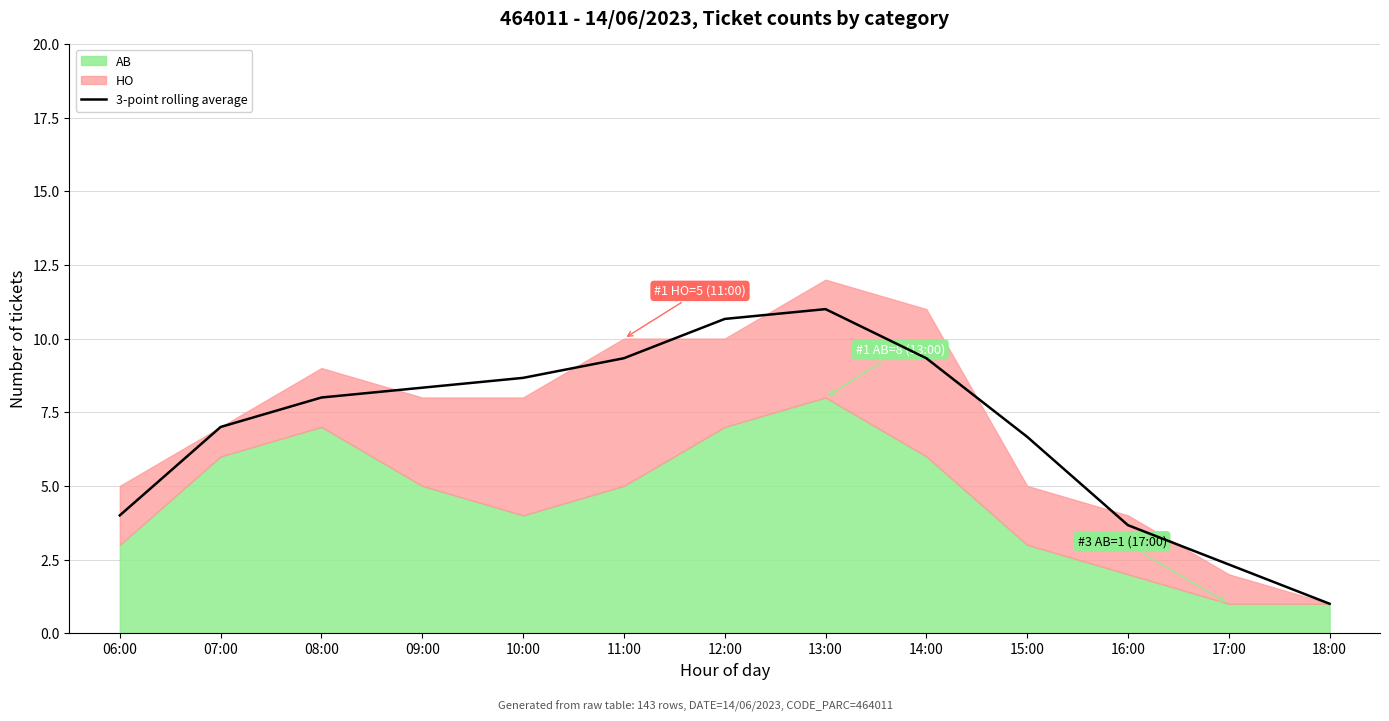

List the labels in order of value, smallest first.

18:00, 17:00, 16:00, 06:00, 15:00, 07:00, 08:00, 09:00, 10:00, 11:00, 14:00, 12:00, 13:00